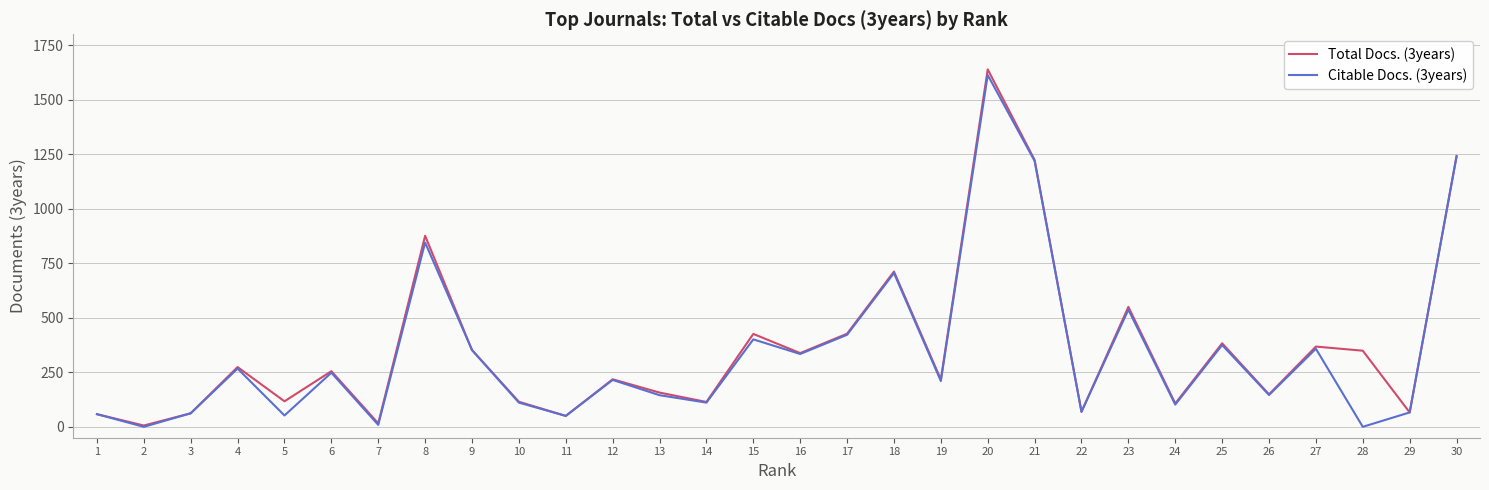

At which label does Total Docs. (3years) reach its peak?

20